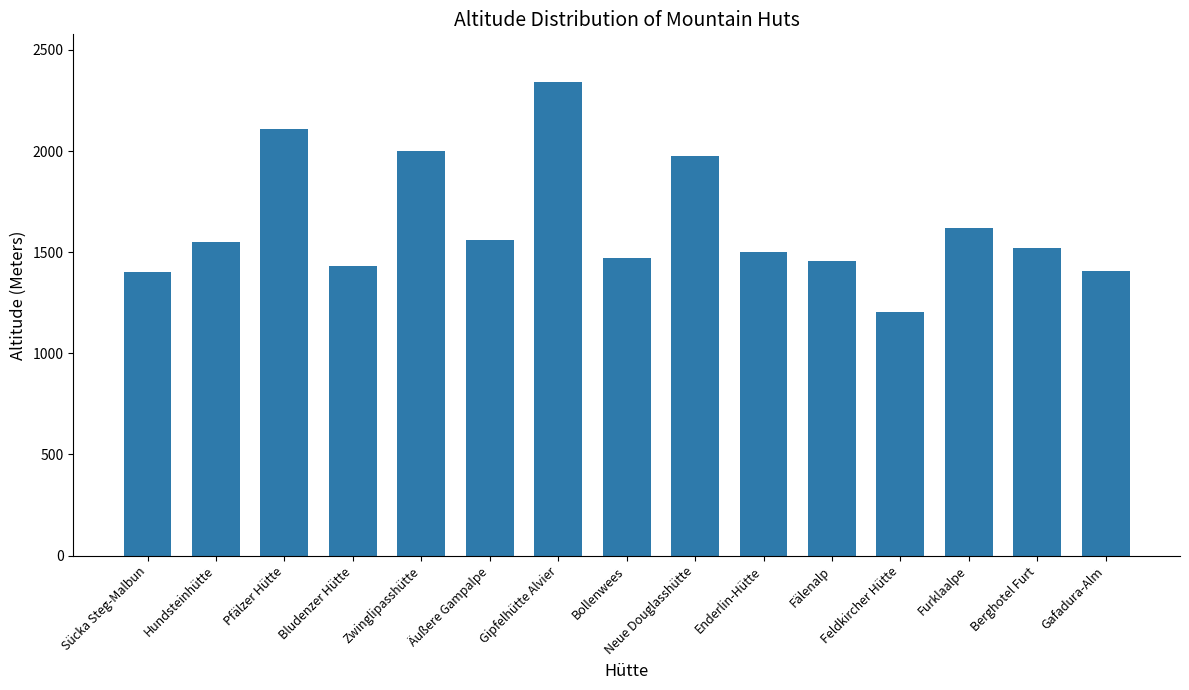

Does the chart contain stacked bars?

No